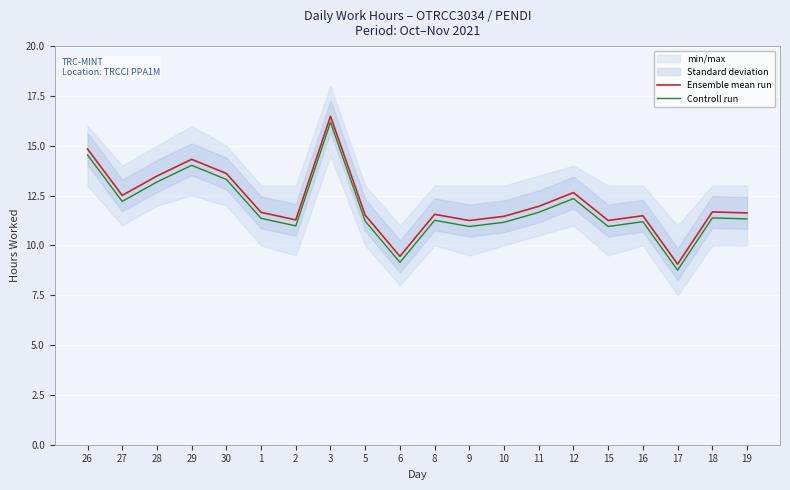

How many interior local valleys does the Controll run series have?

6